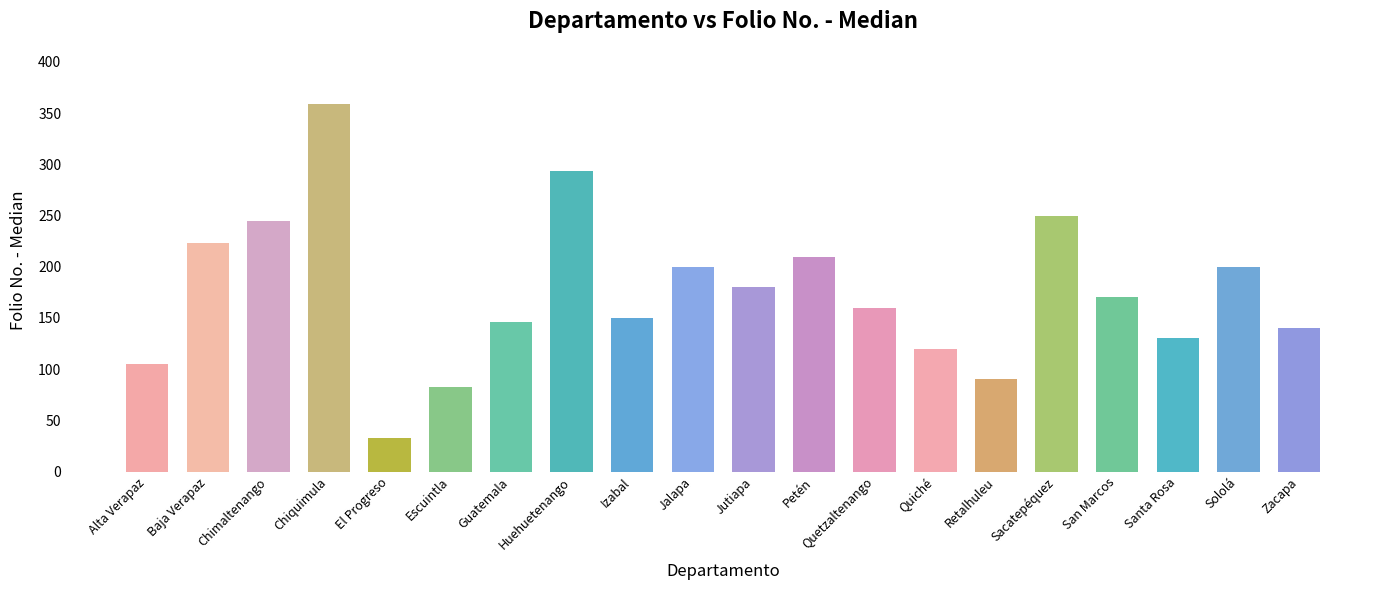

The chart shows a value of 210 at Petén. True or false?

True